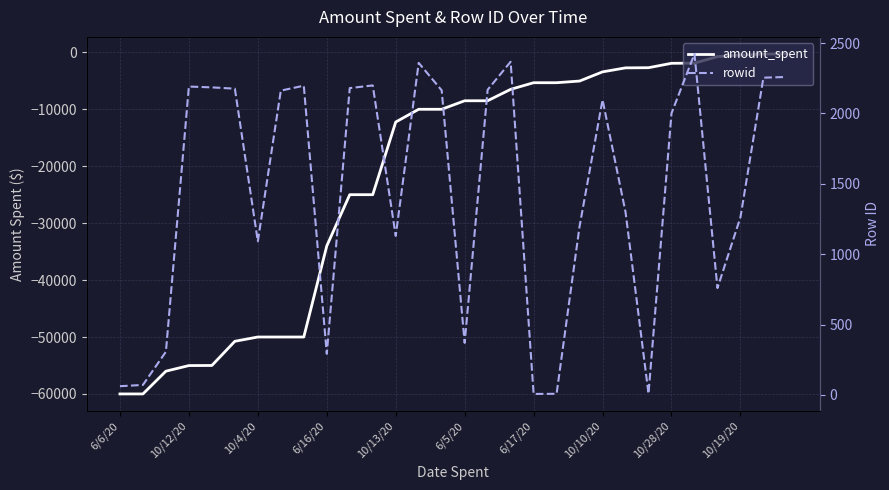

True or false: rowid and amount_spent intersect in this chart.

False